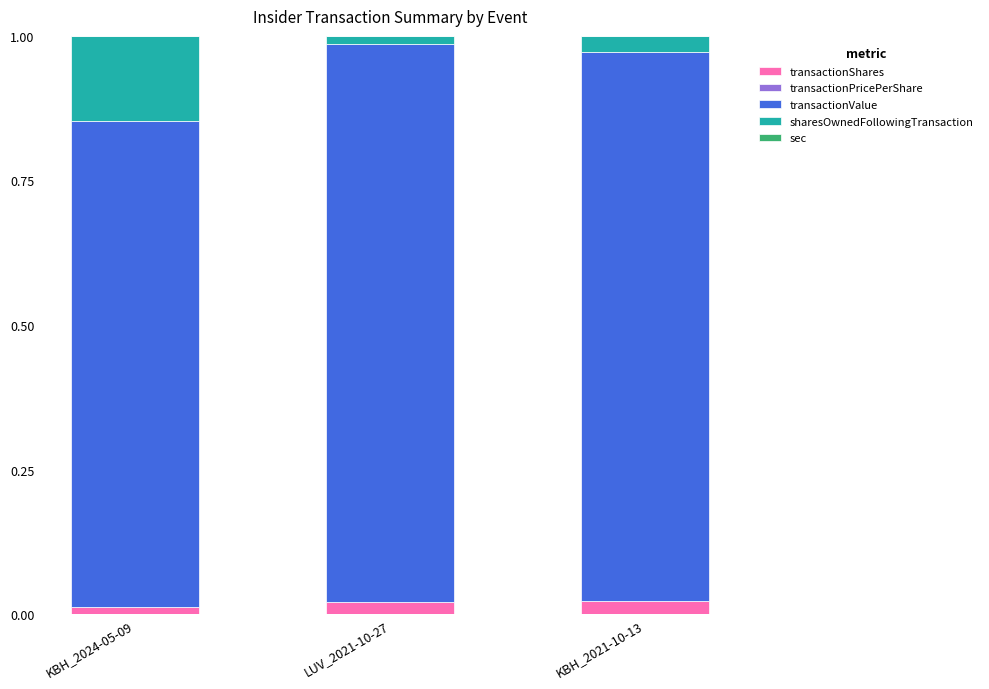

Where is transactionShares nearest to the value 0?

KBH_2024-05-09